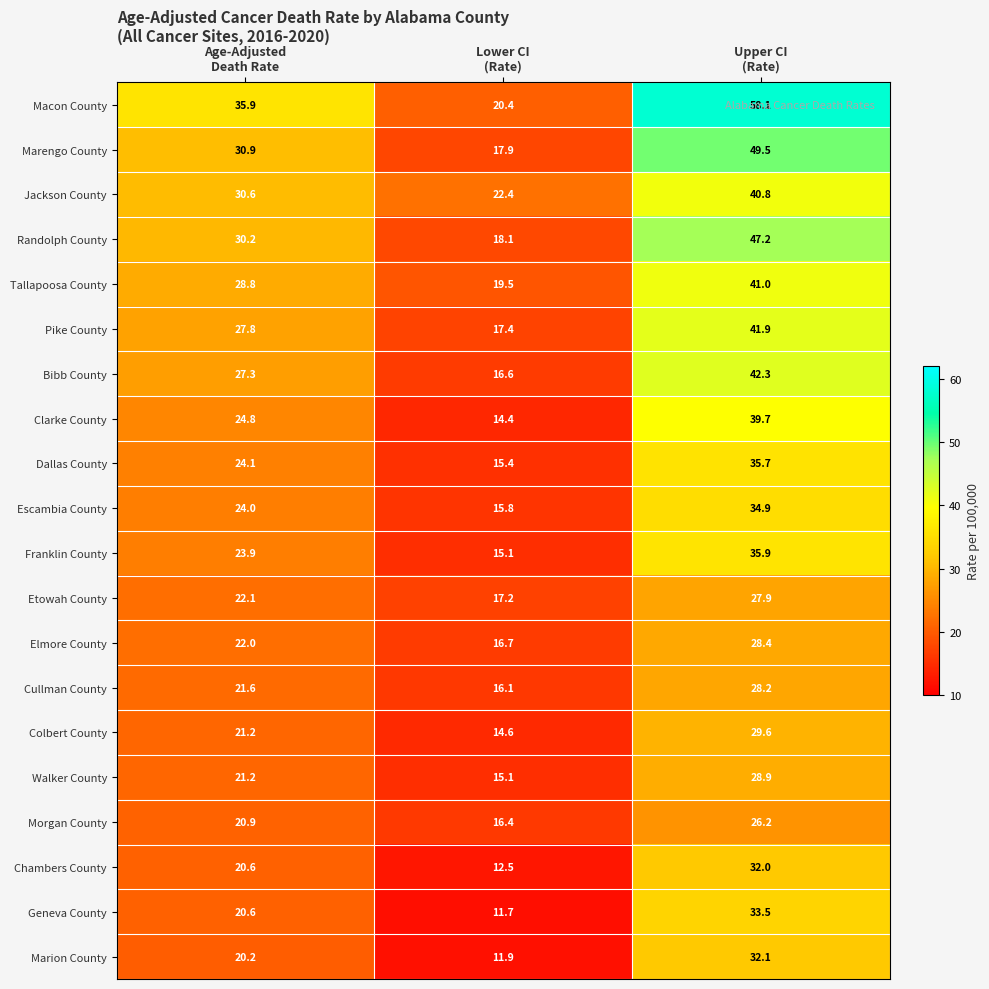

What is the difference between the maximum and minimum values in the Cullman County series?

12.1